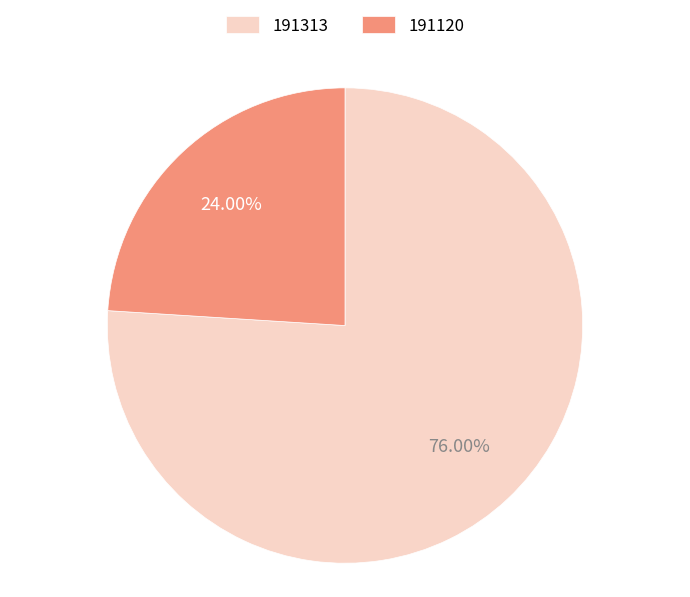

Does 191120 account for over 50% of the chart?

No